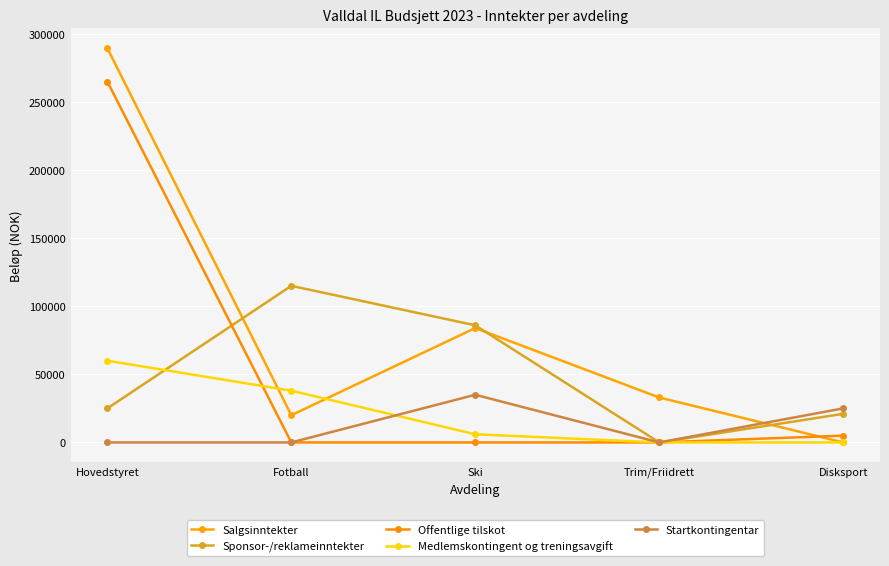

How many lines are shown in the chart?

5